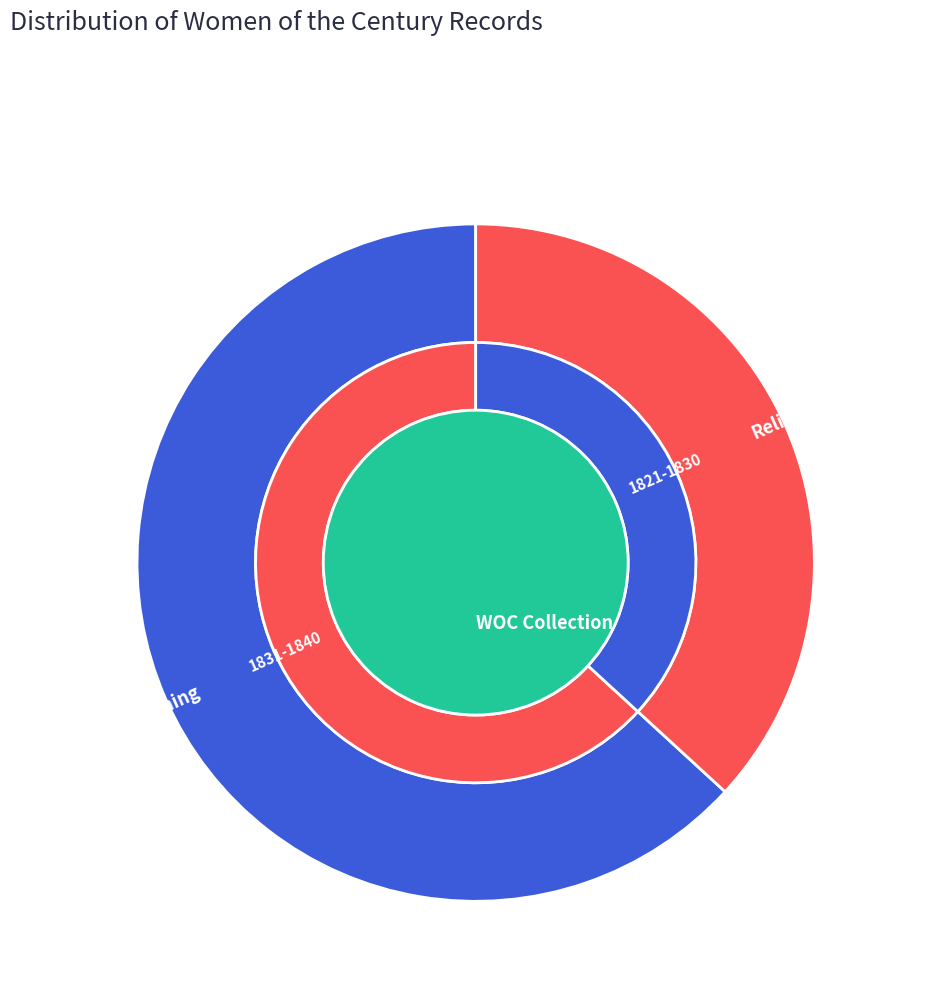

Is Poet and Author the majority of the pie?

No